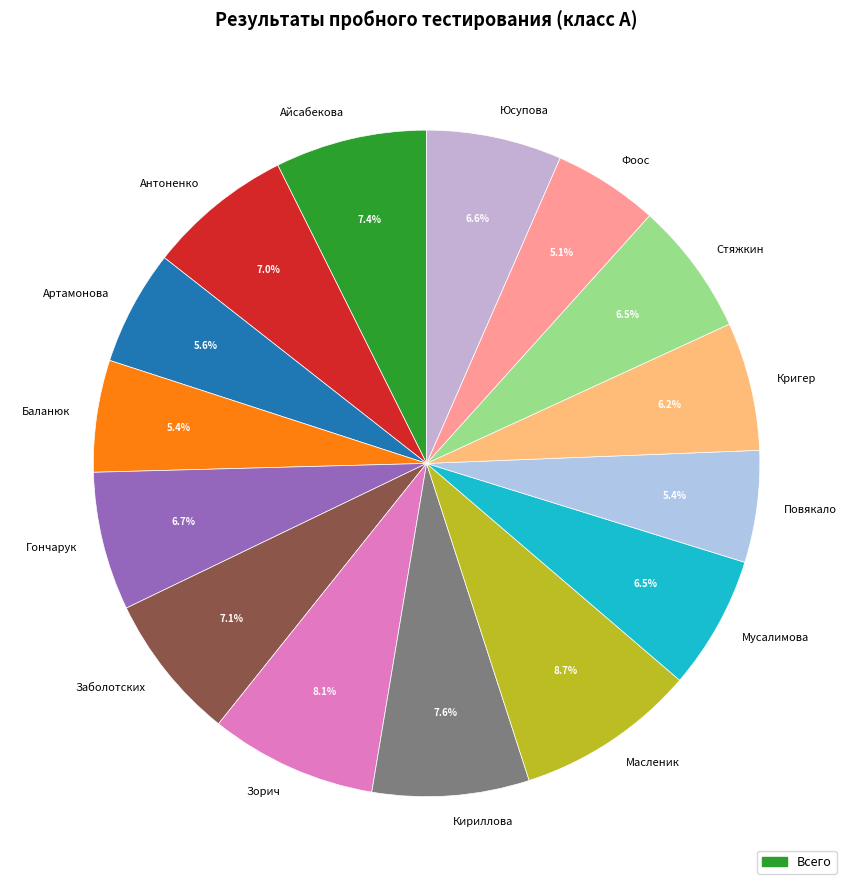

Between Айсабекова and Гончарук, which is larger?

Айсабекова